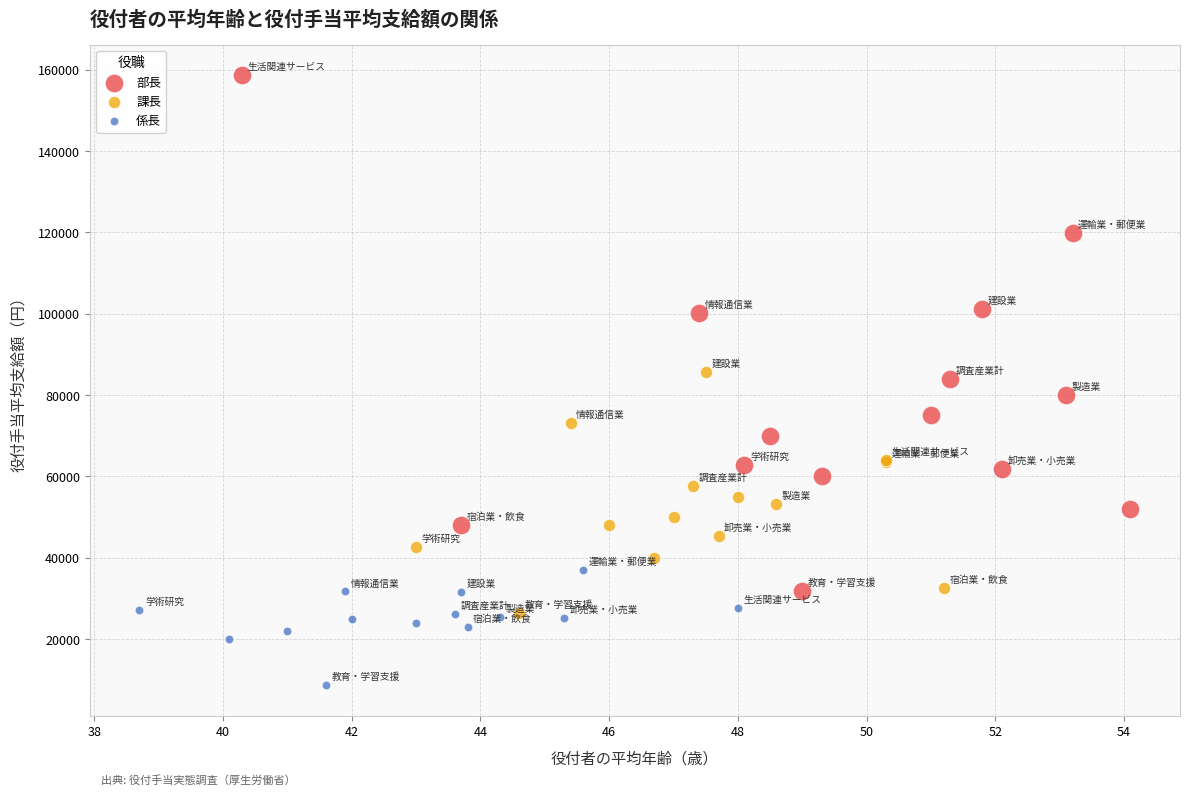

Which series contains the highest Y value?

部長